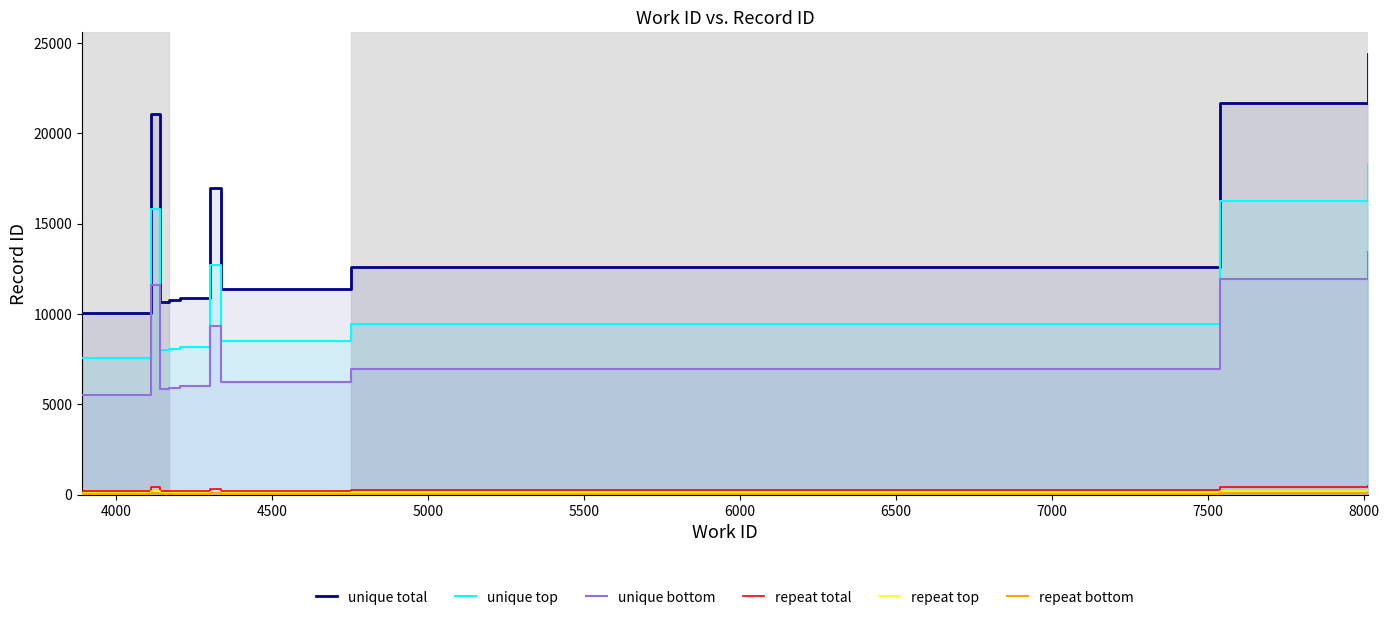

Reading left to right, what are all the values shown in this chart?

unique total: 10066.0	21078.0	10658.0	10760.0	10903.0	16953.0	11368.0	12600.0	21657.0	24380.0
unique top: 7549.5	15808.5	7993.5	8070.0	8177.2	12714.8	8526.0	9450.0	16242.8	18285.0
unique bottom: 5536.3	11592.9	5861.9	5918.0	5996.7	9324.2	6252.4	6930.0	11911.4	13409.0
repeat total: 201.3	421.6	213.2	215.2	218.1	339.1	227.4	252.0	433.1	487.6
repeat top: 100.7	210.8	106.6	107.6	109.0	169.5	113.7	126.0	216.6	243.8
repeat bottom: 50.3	105.4	53.3	53.8	54.5	84.8	56.8	63.0	108.3	121.9